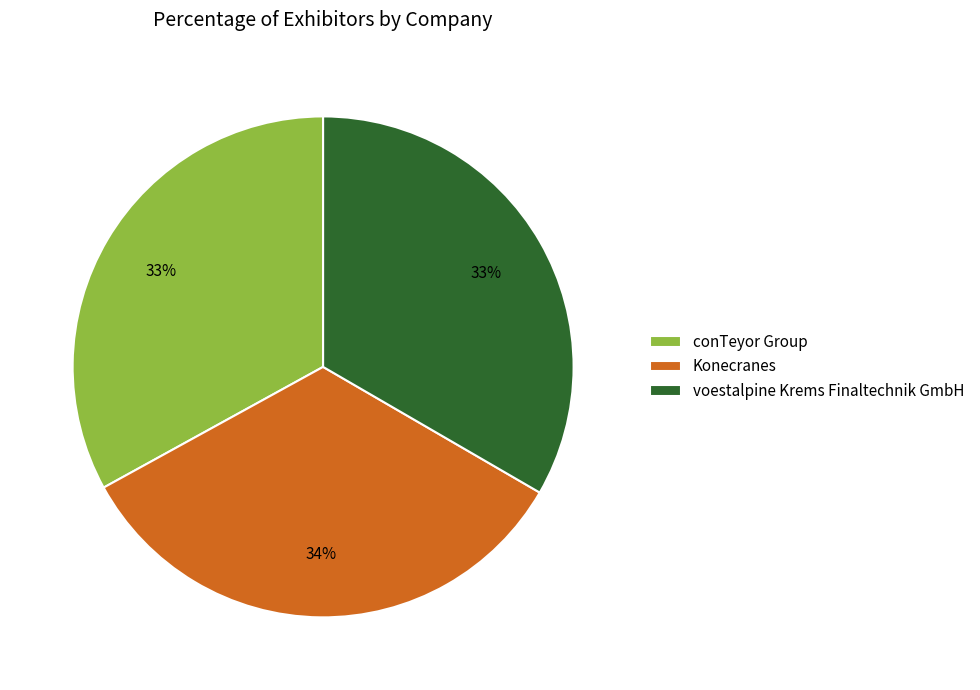

Is it true that conTeyor Group is 33% of the pie?

True